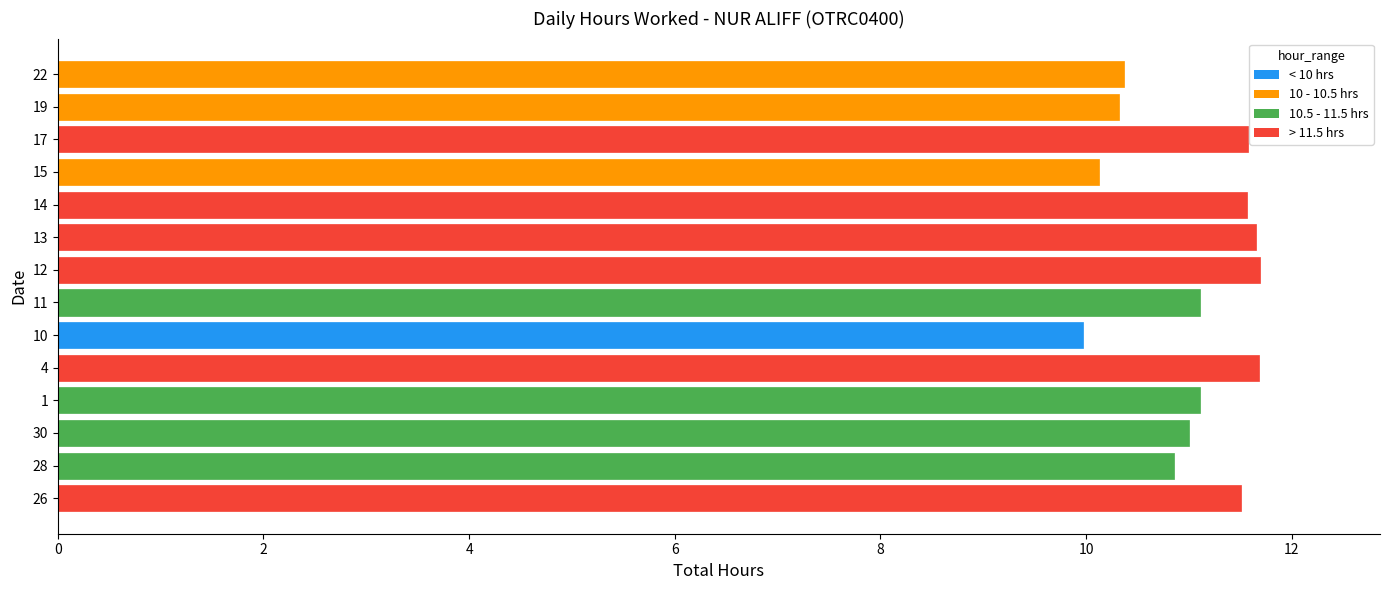

Approximately how many times larger is the value at 4 compared to 12?

1.0